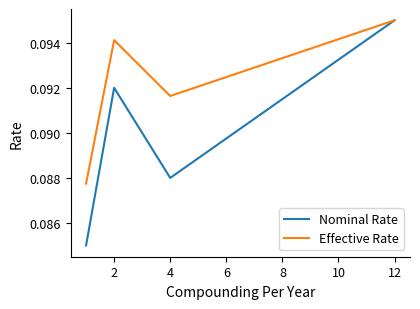

Count the Nominal Rate values in the range 0 to 1.

4